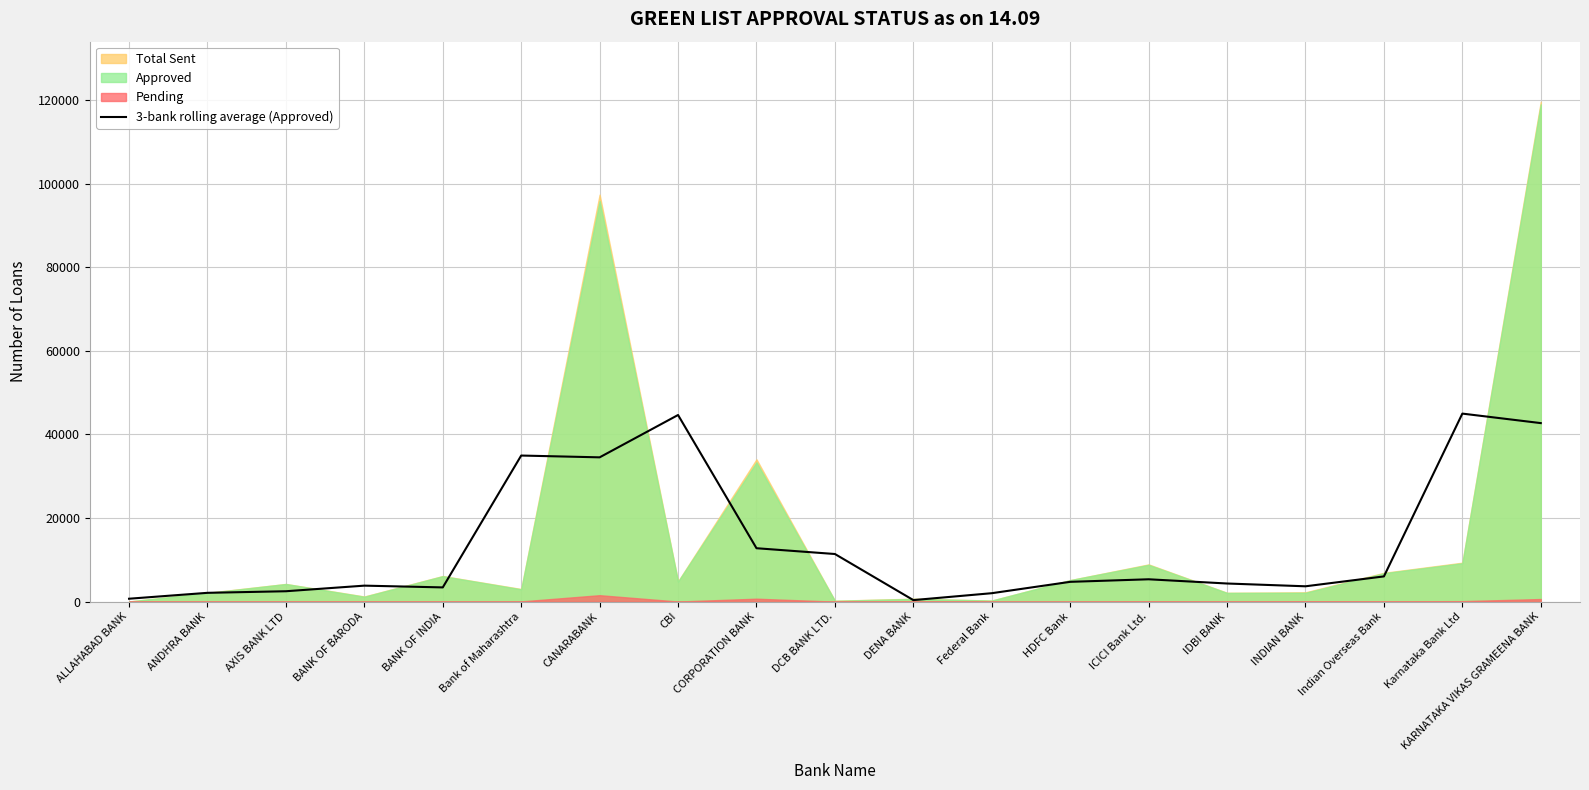

At which label is the value closest to 22685?

CORPORATION BANK